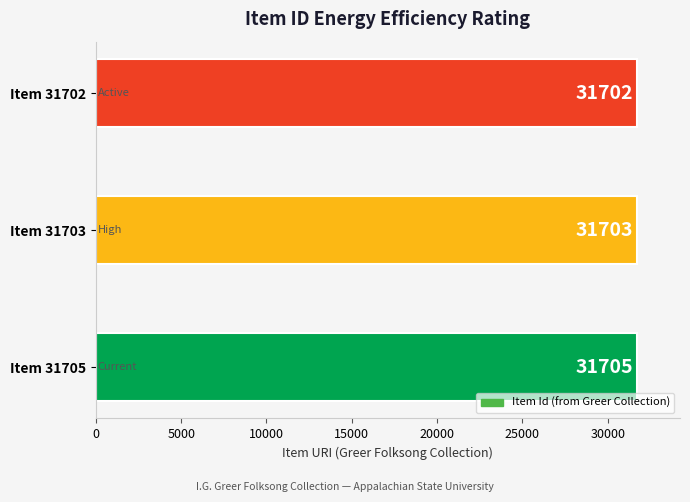

Reading bottom to top, transcribe all the data shown in this chart.

Item 31705=31705	Item 31703=31703	Item 31702=31702